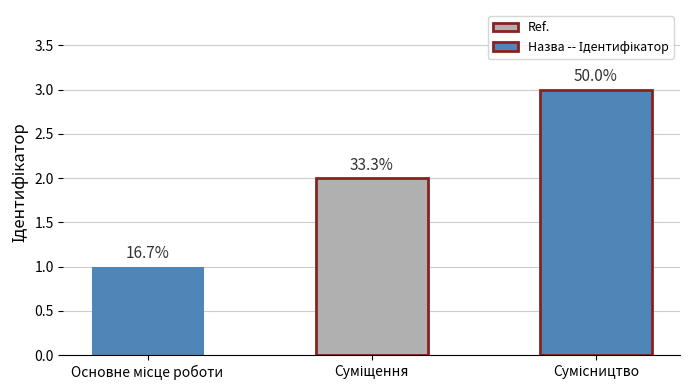

How many bars are there in total?

3